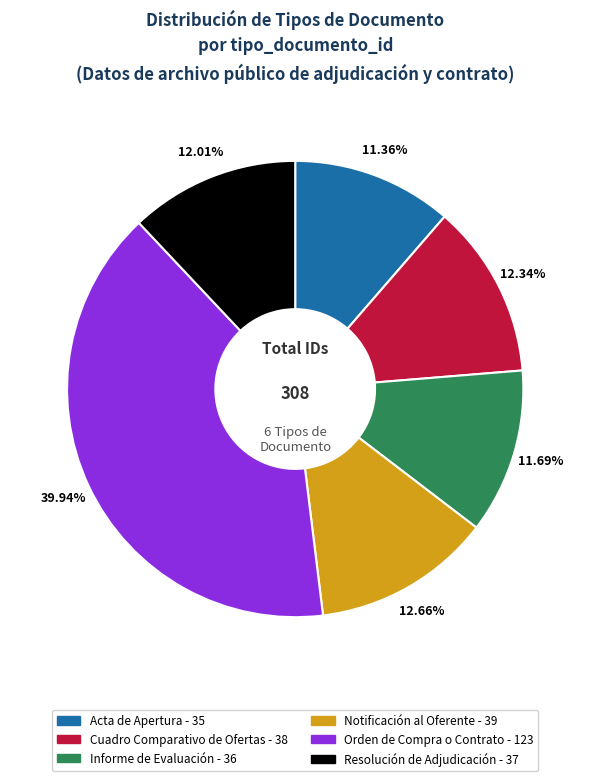

Between Acta de Apertura and Orden de Compra o Contrato, which is larger?

Orden de Compra o Contrato